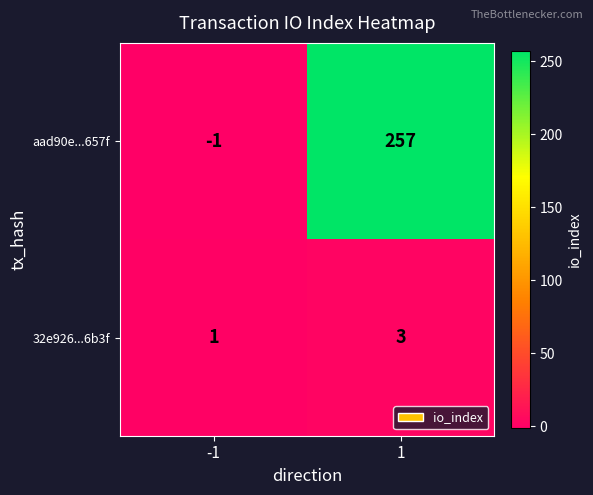

What is the maximum value shown in the chart?

257